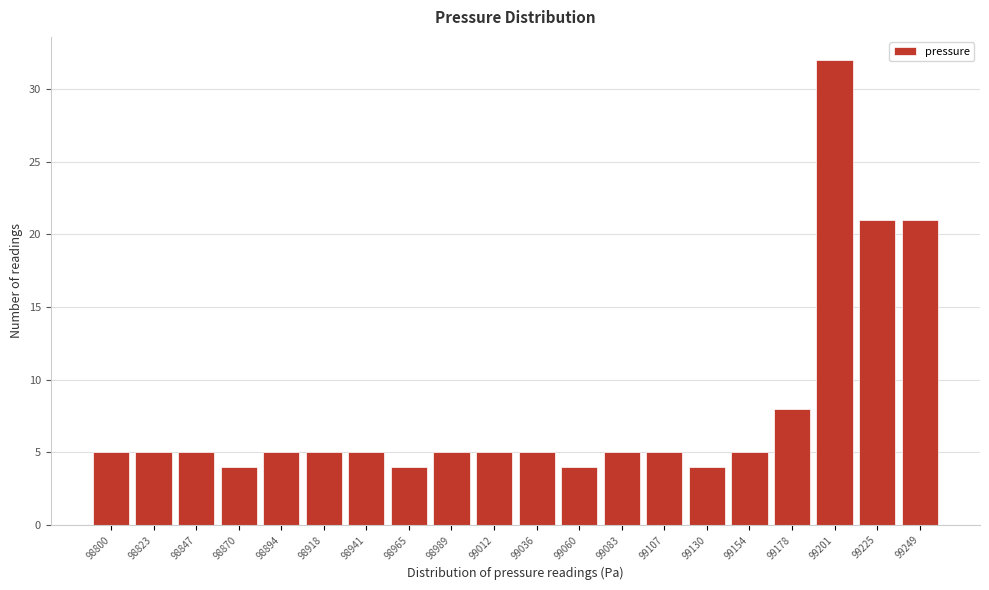

Reading right to left, list all the values displayed in this chart.

21	21	32	8	5	4	5	5	4	5	5	5	4	5	5	5	4	5	5	5